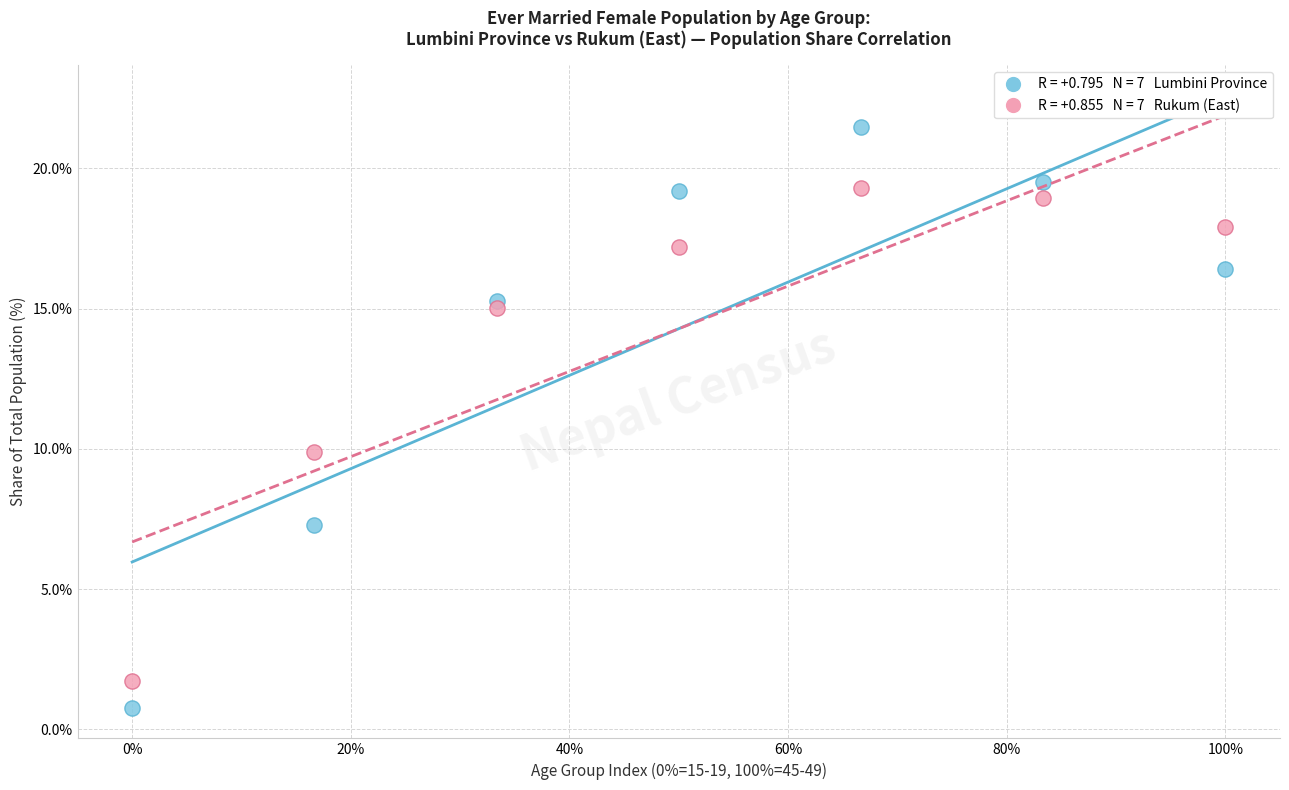

Across all series, what Y value is closest to 11?

9.9